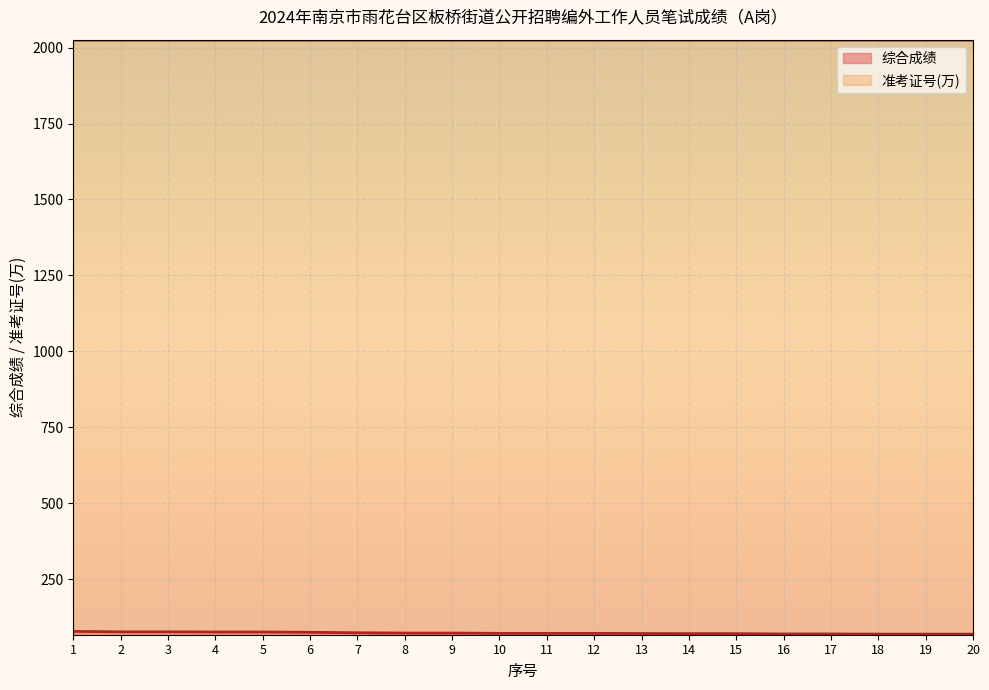

Which label corresponds to the largest value in the chart?

13